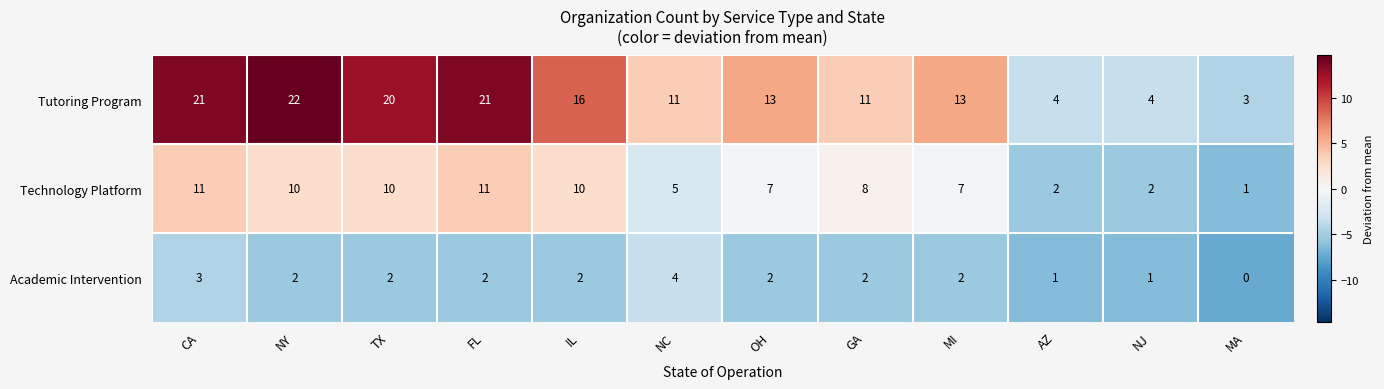

Is it true that Tutoring Program equals 28 at FL?

False